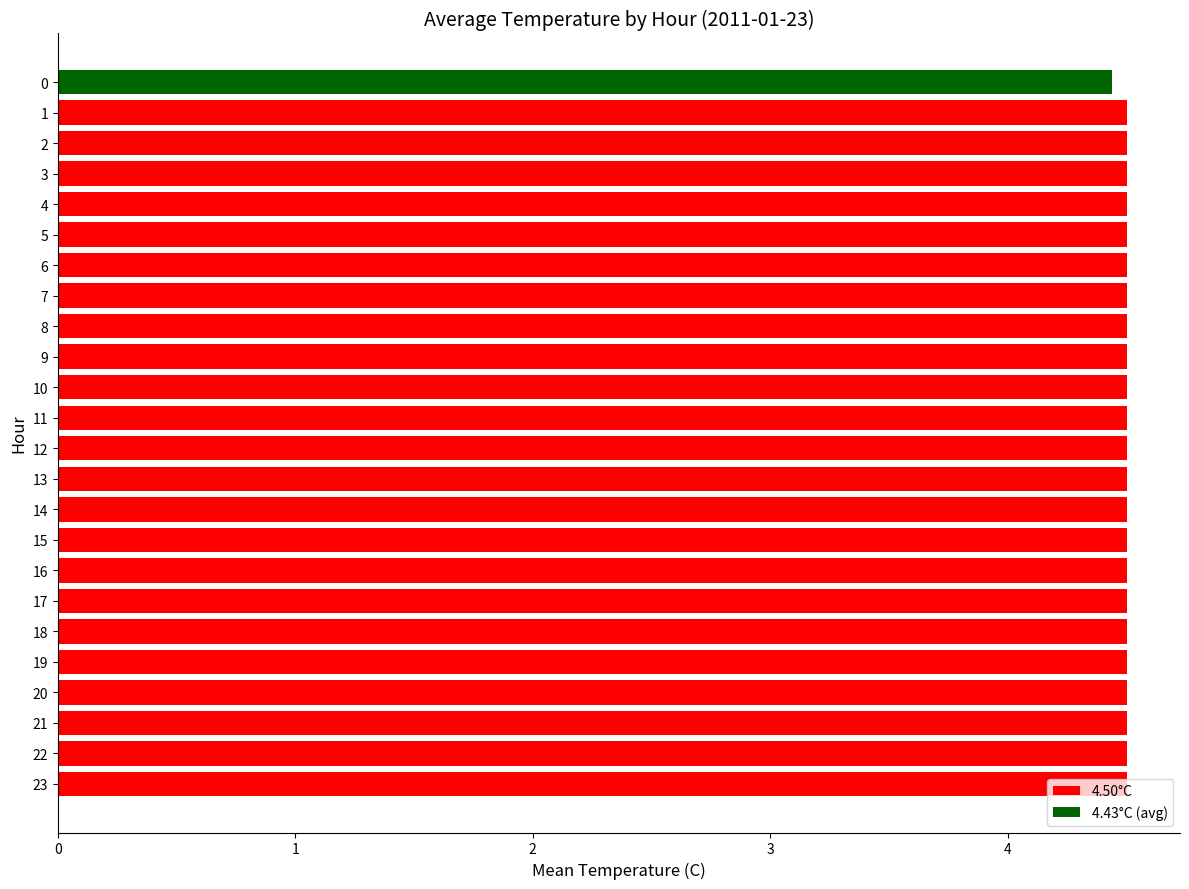

What is the sum of all values?

107.9